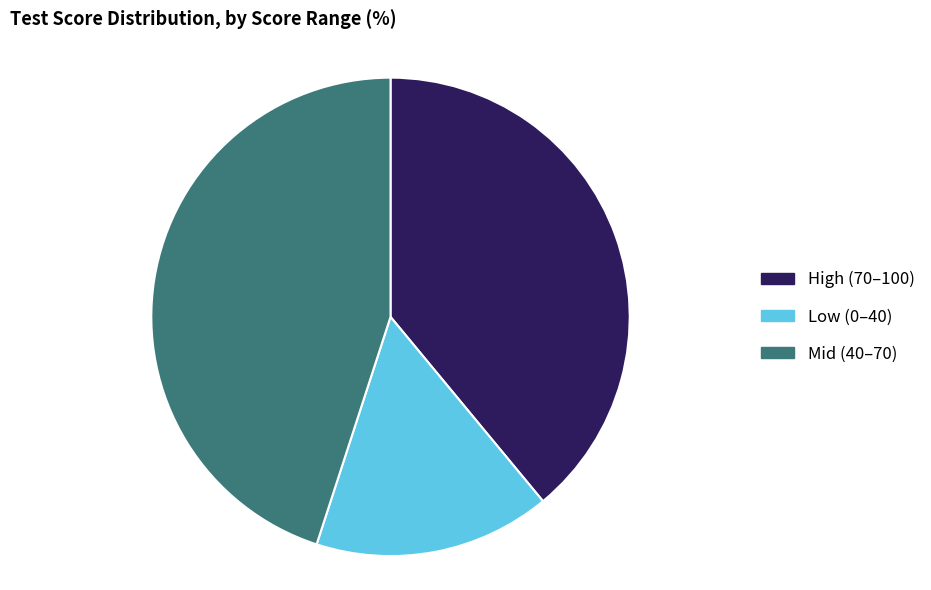

Which has a higher value, Low (0–40) or High (70–100)?

High (70–100)